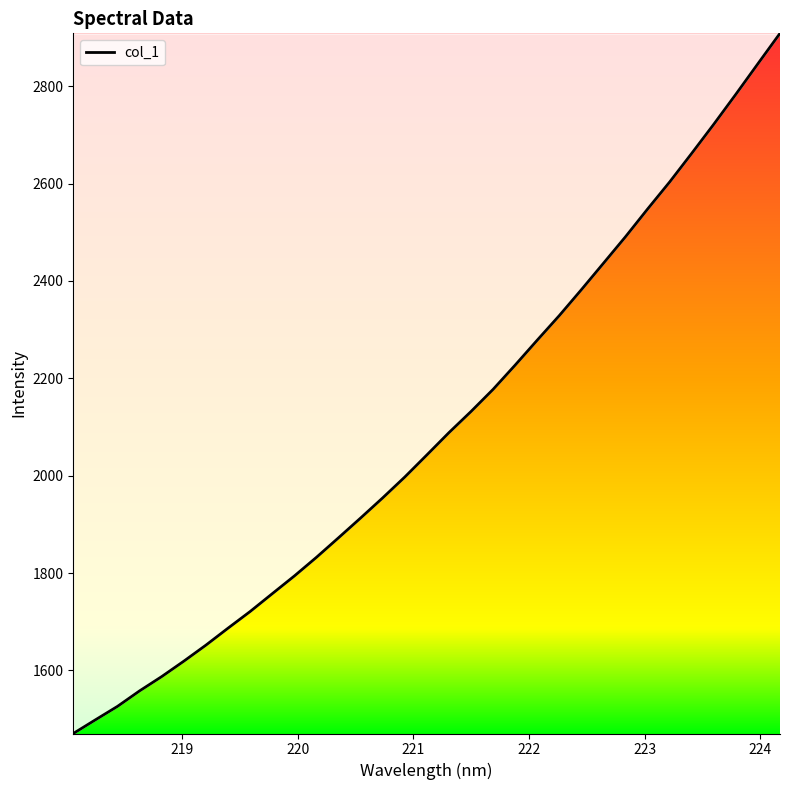

What is the minimum value shown in the chart?

1470.6